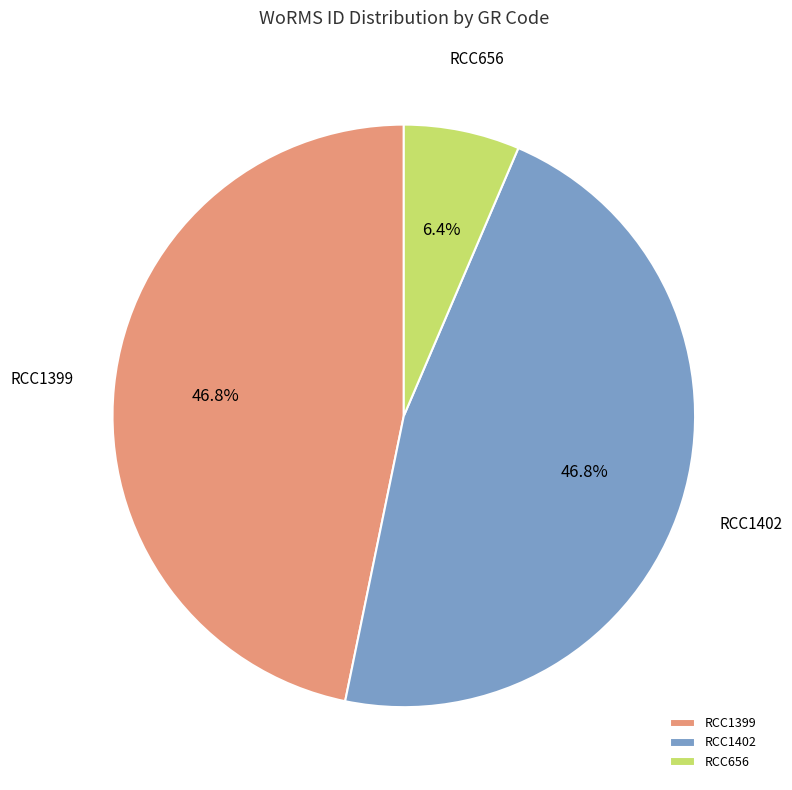

Which category has the smallest portion of the pie?

RCC656